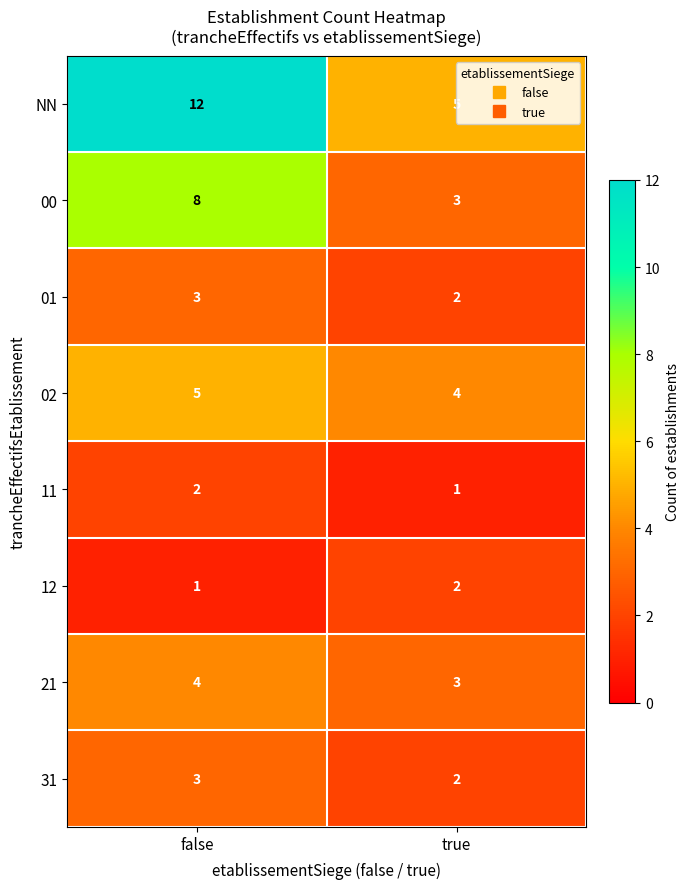

Which series has the largest total across all categories?

NN